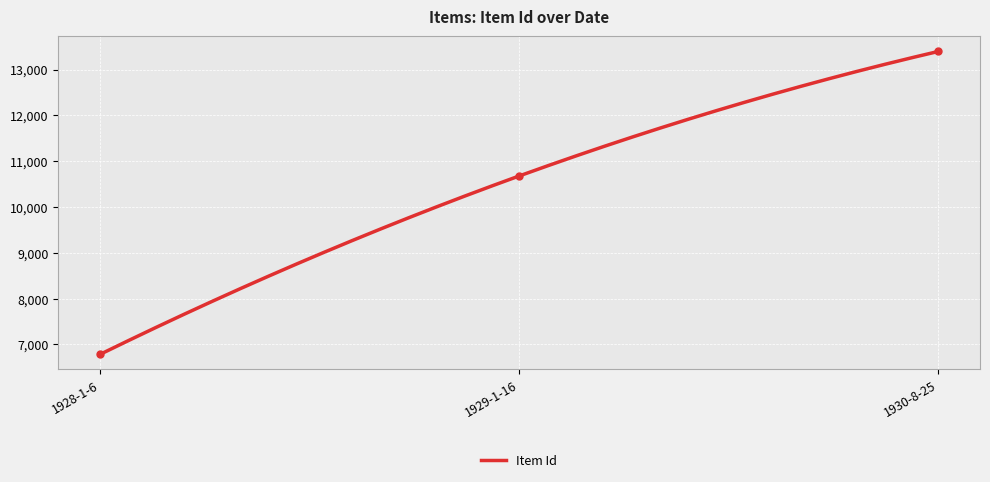

Between 1930-8-25 and 1929-1-16, which is larger?

1930-8-25